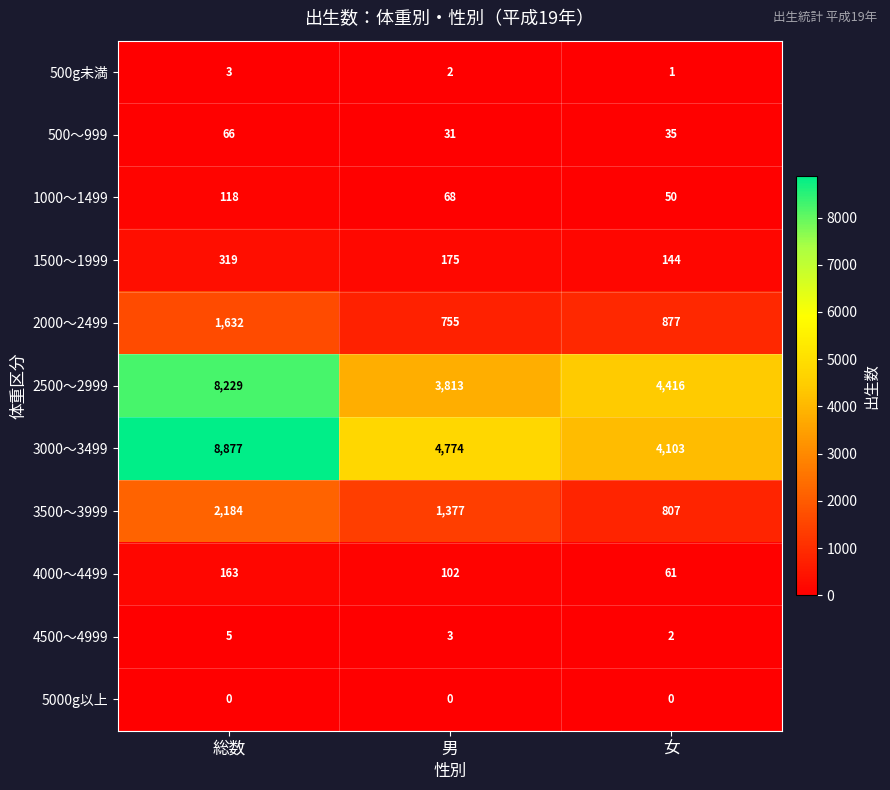

Rank the series by their maximum value, from lowest to highest.

5000g以上, 500g未満, 4500～4999, 500～999, 1000～1499, 4000～4499, 1500～1999, 2000～2499, 3500～3999, 2500～2999, 3000～3499